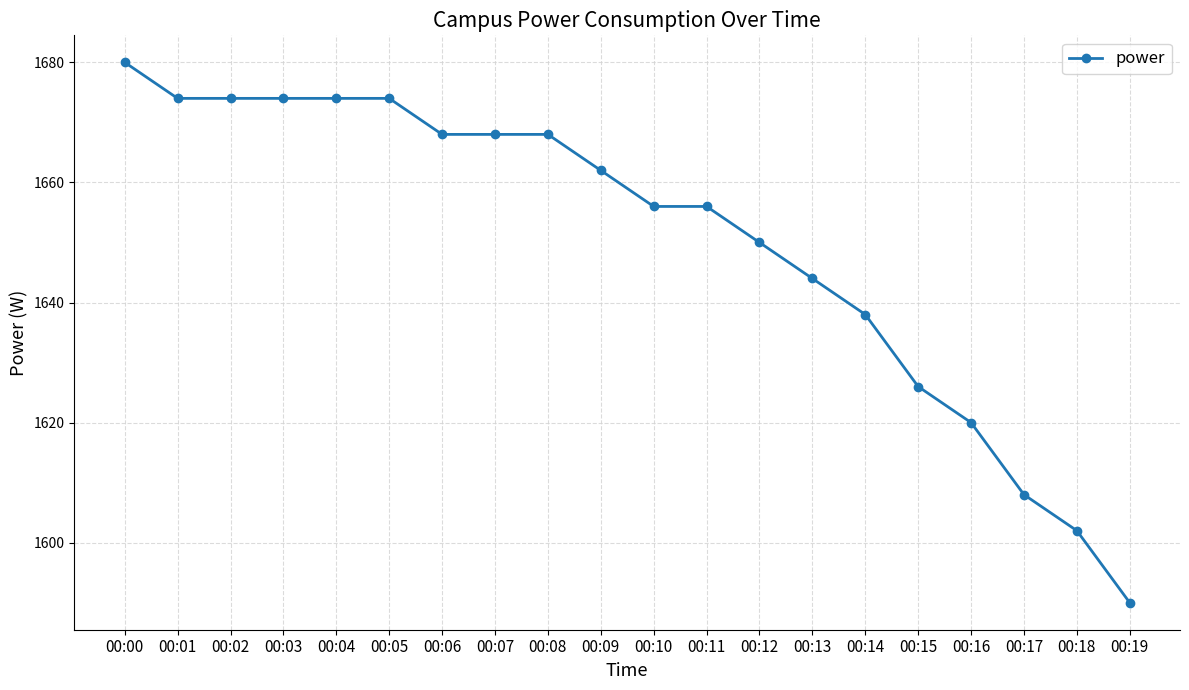

True or false: the data shows 1656 at 00:11.

True